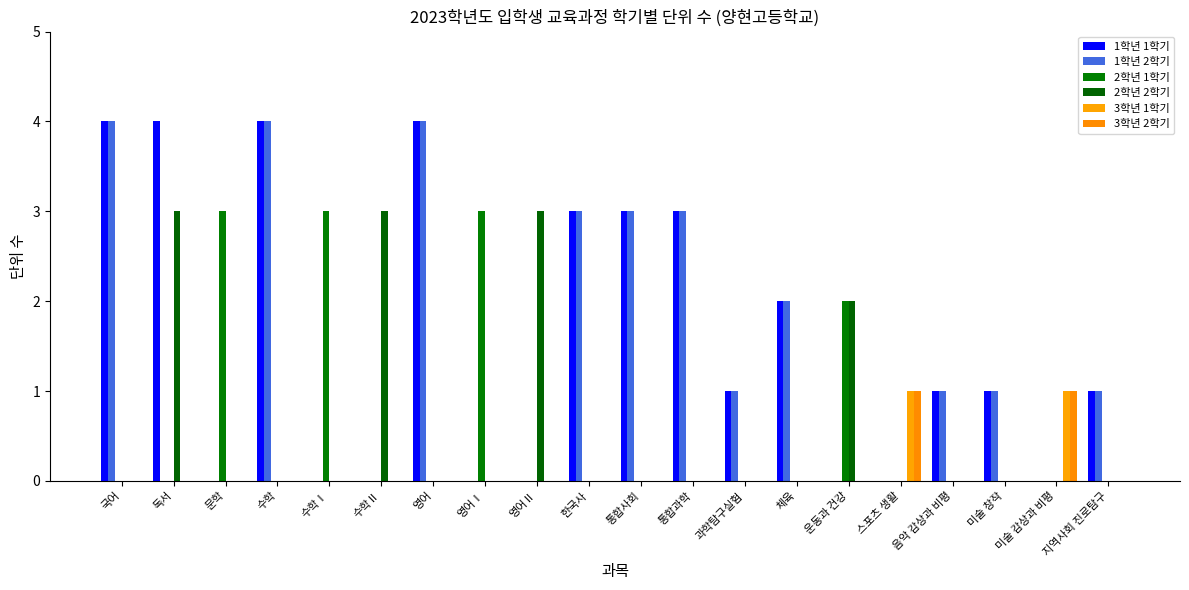

At how many categories does at least one series exceed 3?

4